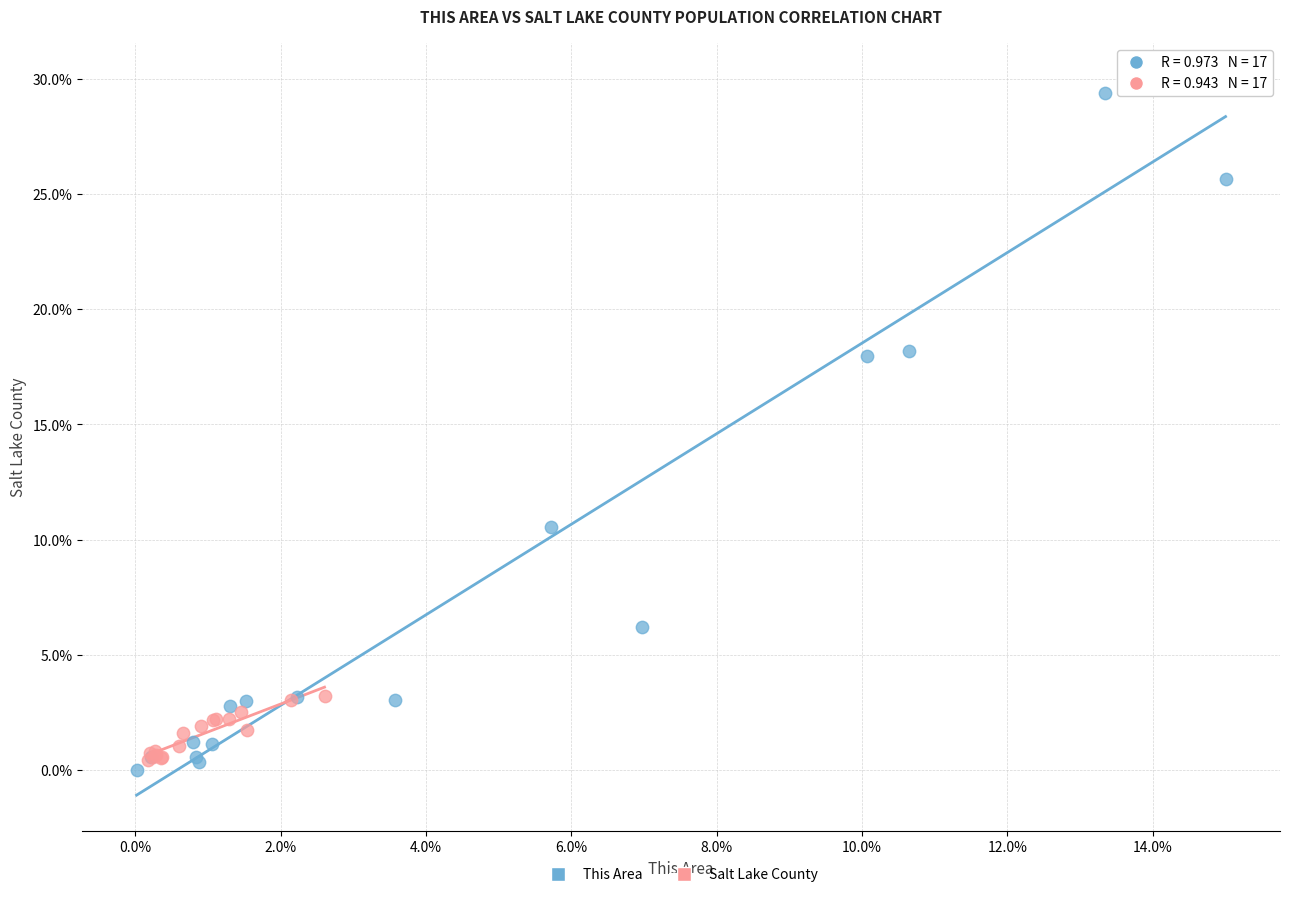

Which series reaches the minimum Y coordinate?

This Area